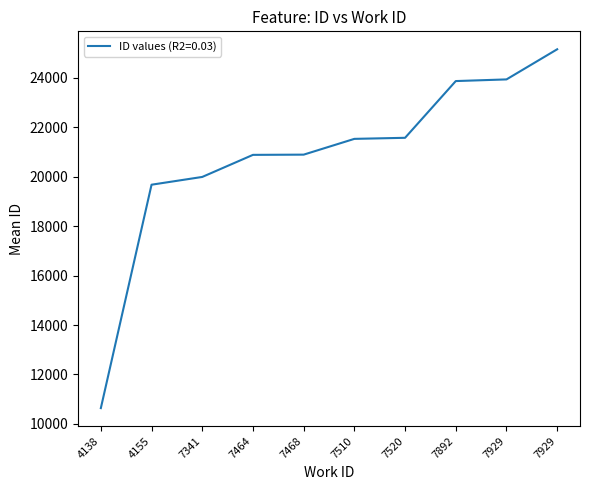

What is the change in value from 4138 to 7520?

+10934